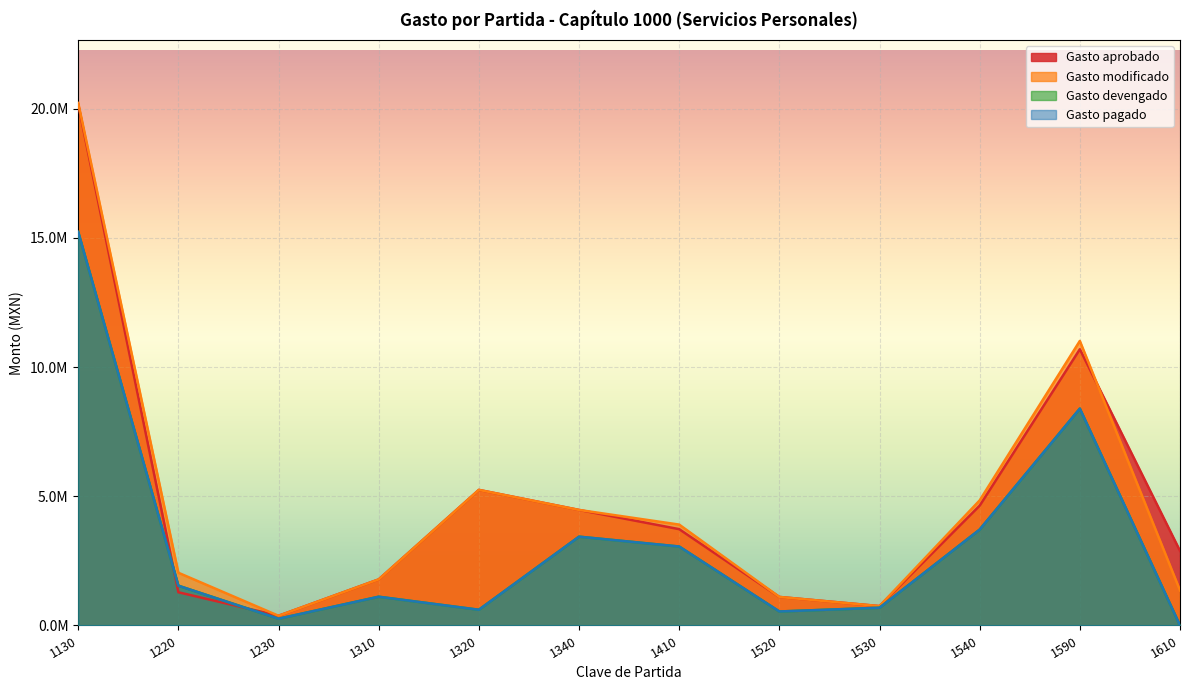

True or false: Gasto modificado has a value of 4841947.6 at 1540.

True